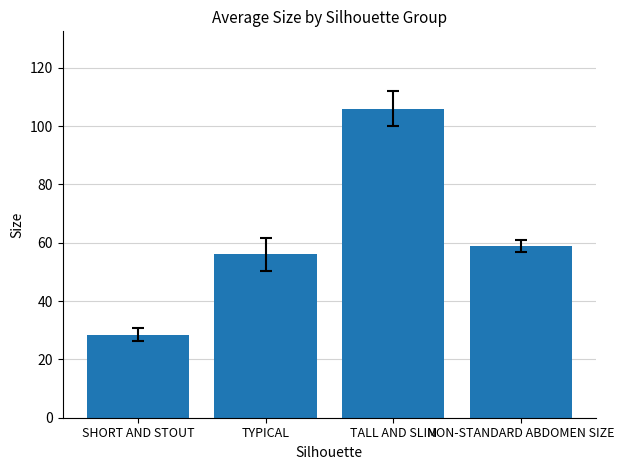

At which category does the chart reach its peak across all series?

TALL AND SLIM